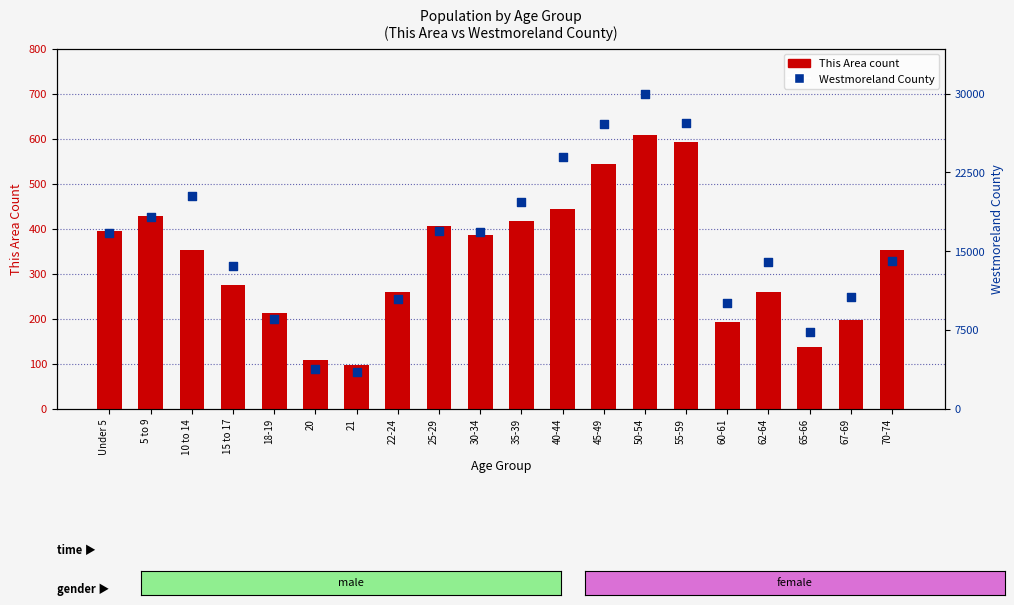

Which series has the largest total across all categories?

Westmoreland County